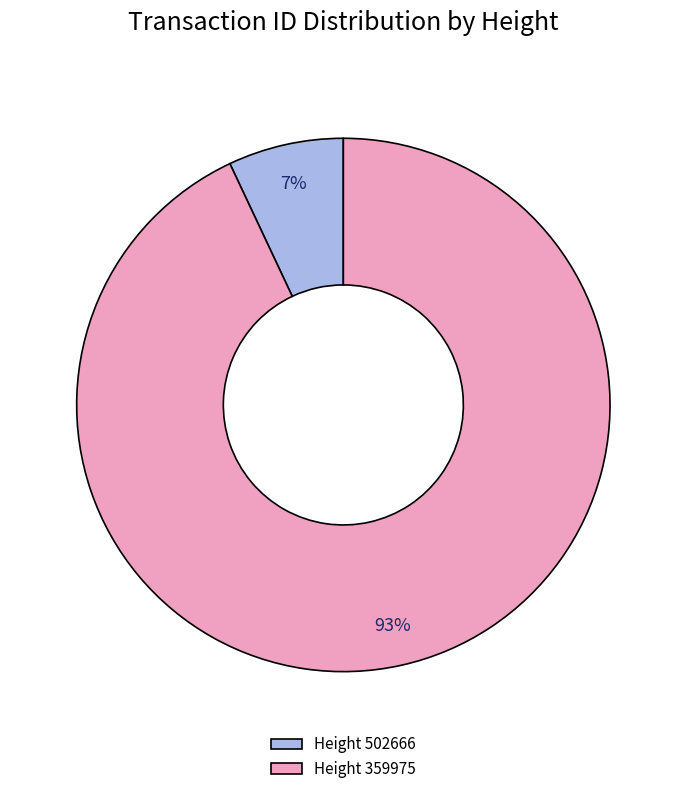

To the nearest percent, what is the combined percentage of Height 502666 and Height 359975?

100%